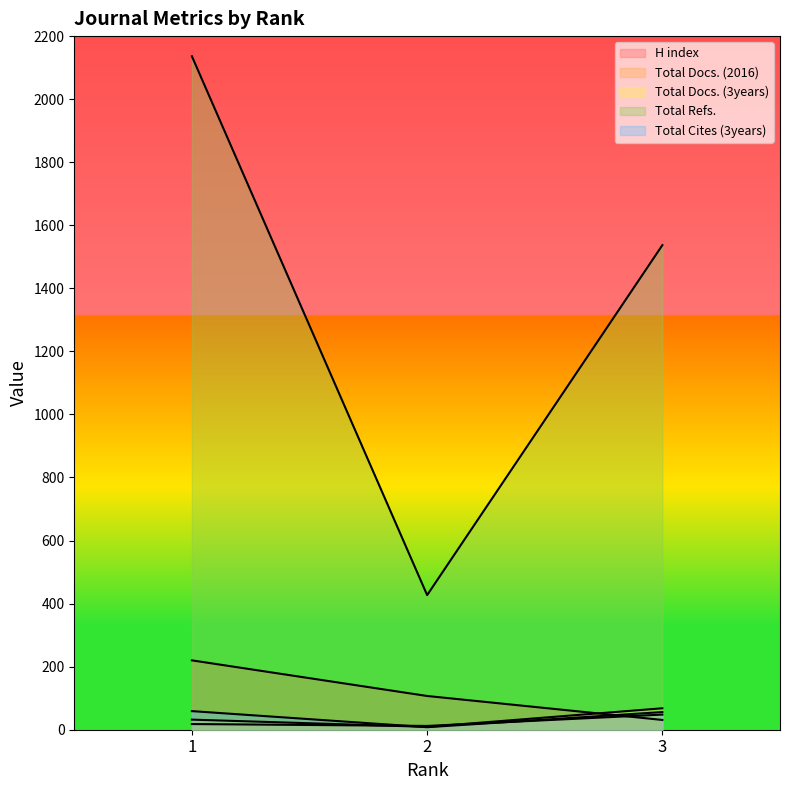

What is the greatest value displayed?

2136